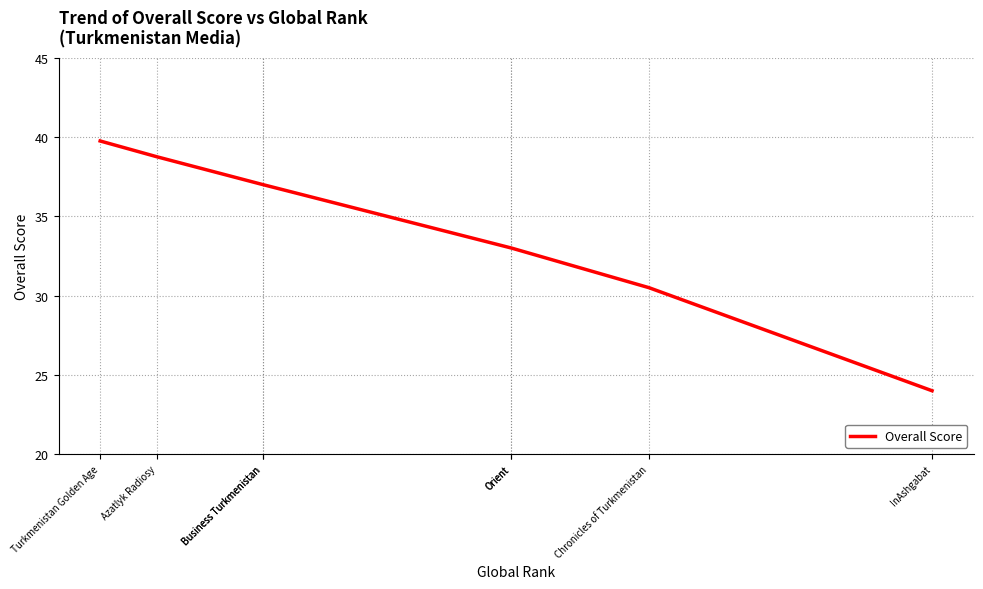

True or false: there are more than 0 points higher than both neighbors.

False